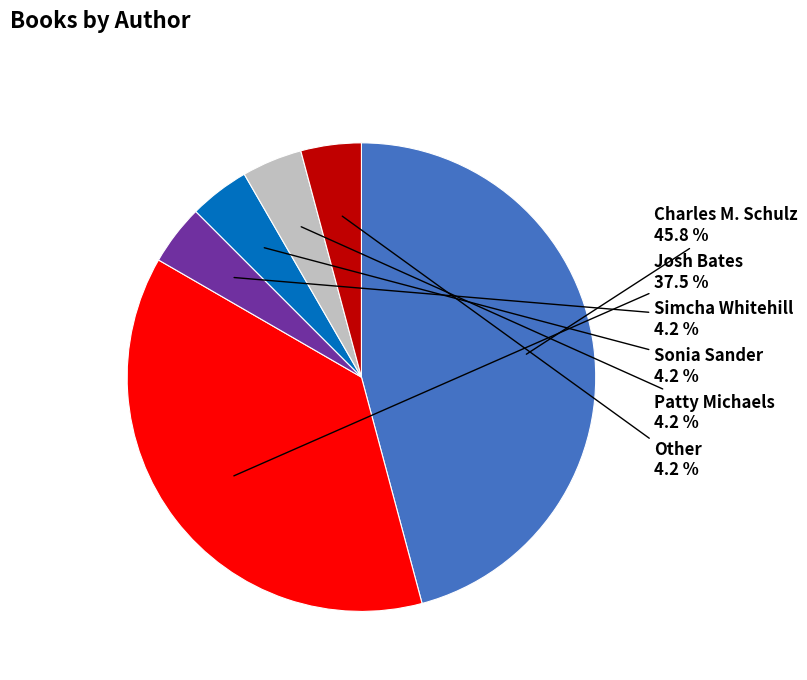

True or false: Simcha Whitehill accounts for 14% of the total.

False